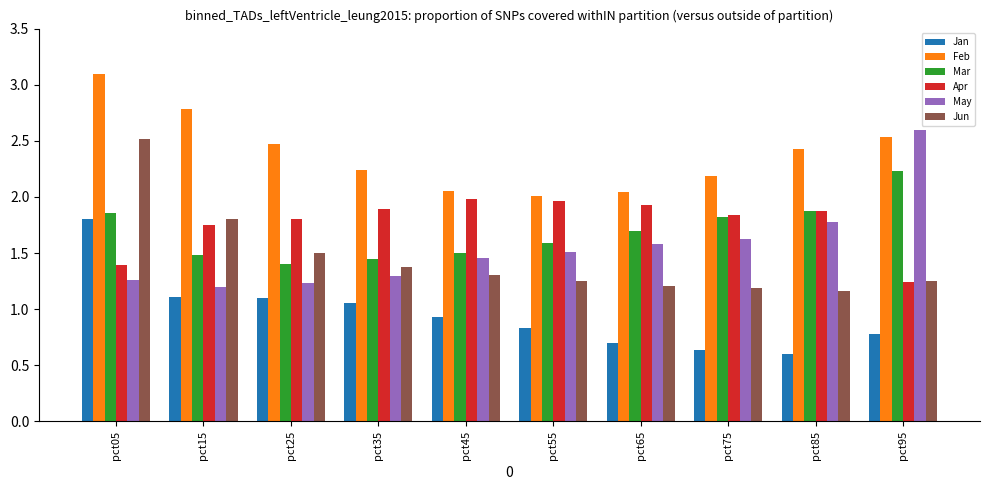

What is the difference between the second highest and minimum values in the Apr series?

0.7